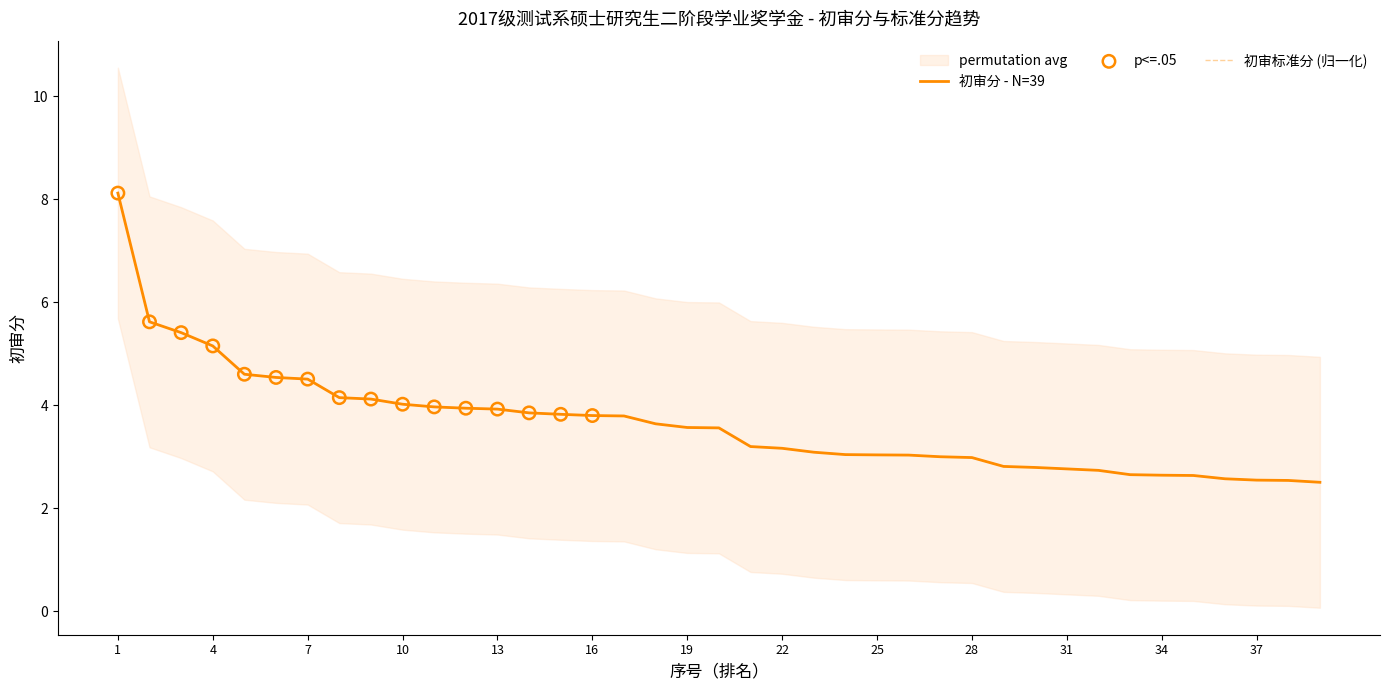

Which series has the largest Y range (max minus min)?

初审分